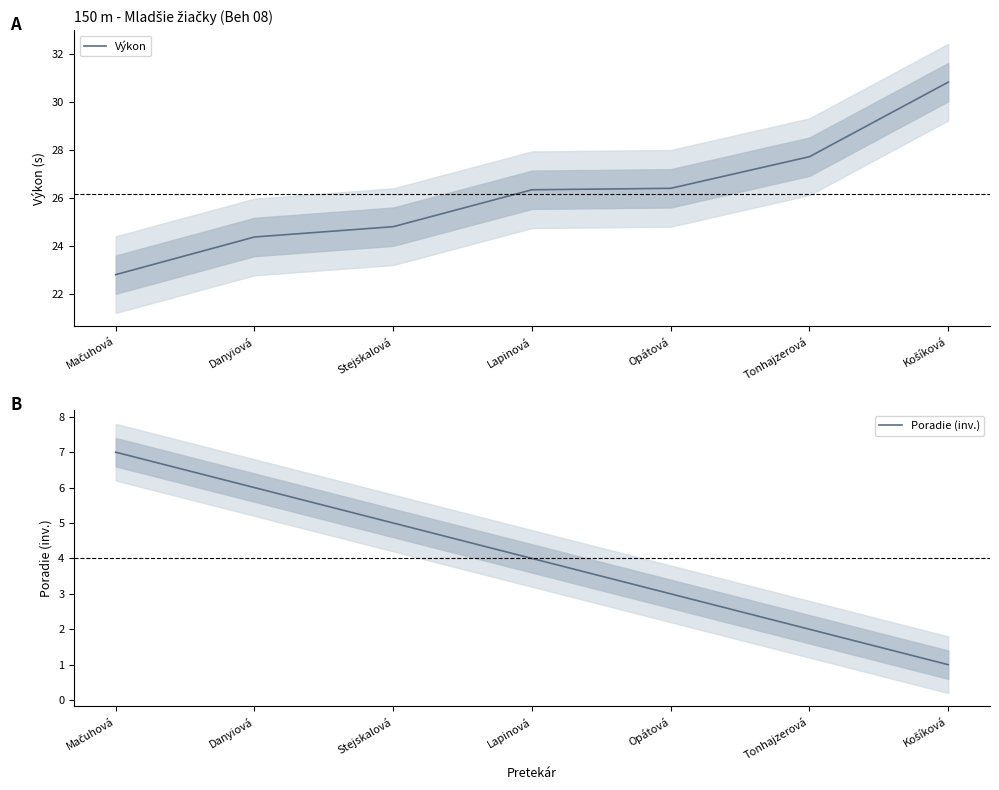

Which series changed the most between Mačuhová and Opátová?

Poradie (inv.)